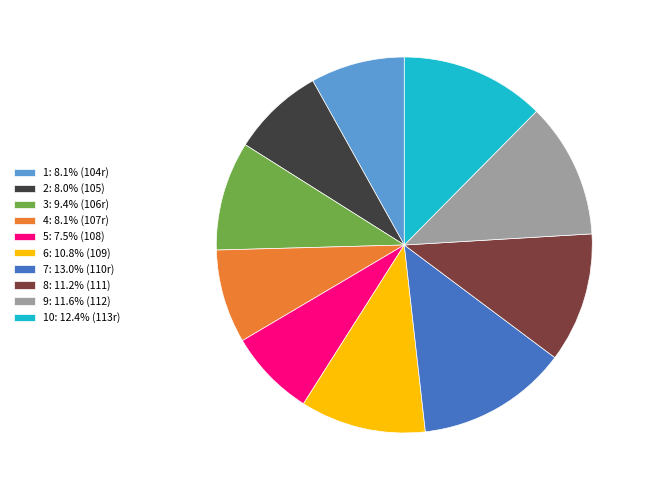

Does 6: 10.8% (109) account for over 50% of the chart?

No